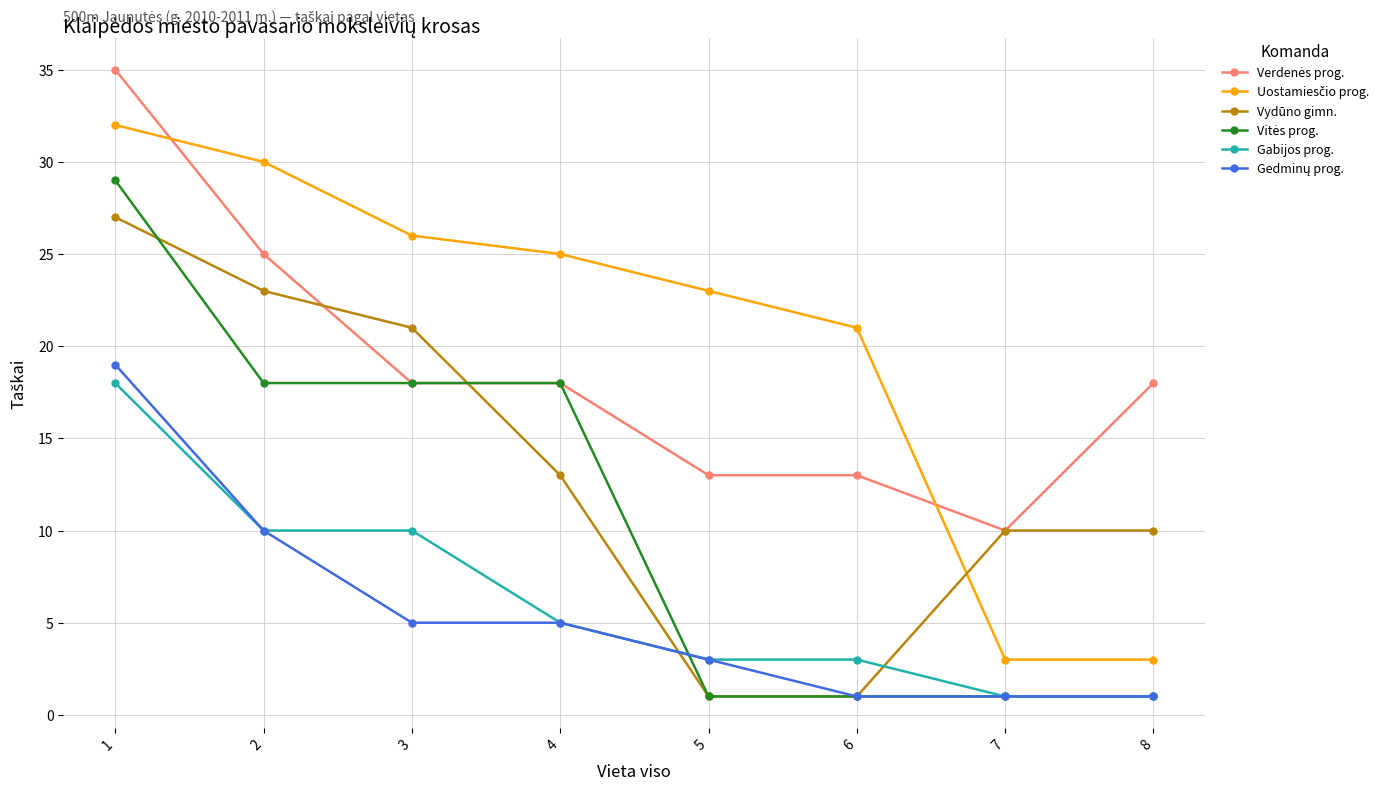

How many lines are shown in the chart?

6